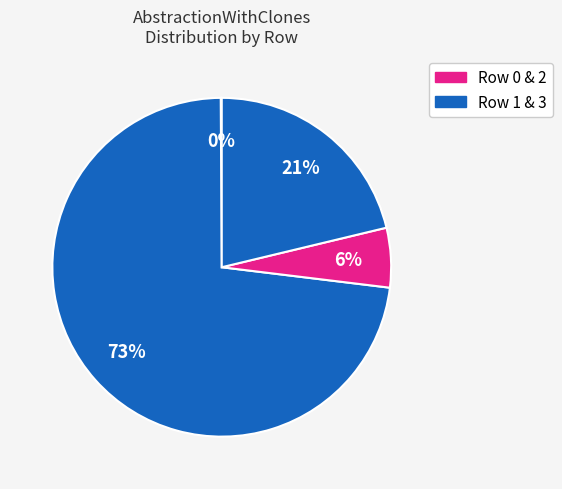

Is there any slice that represents more than half of the pie?

Yes